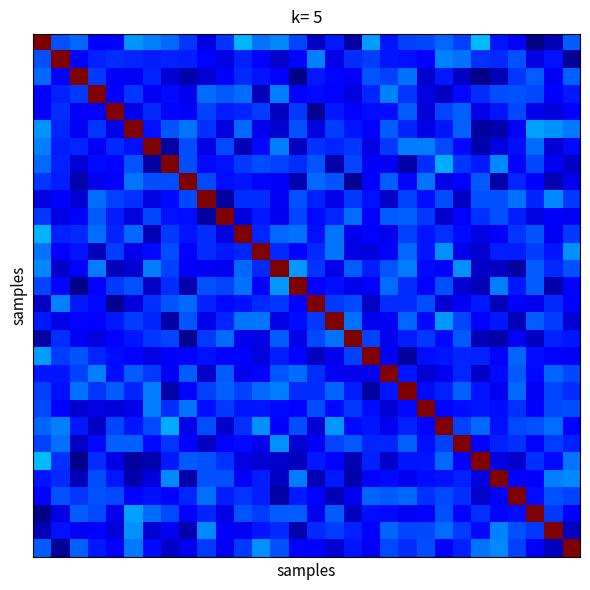

How many series are shown in this chart?

30